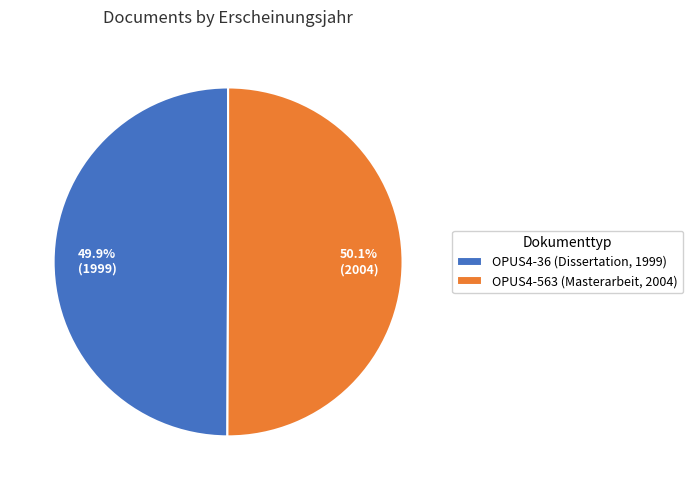

How many slices are in this pie chart?

2